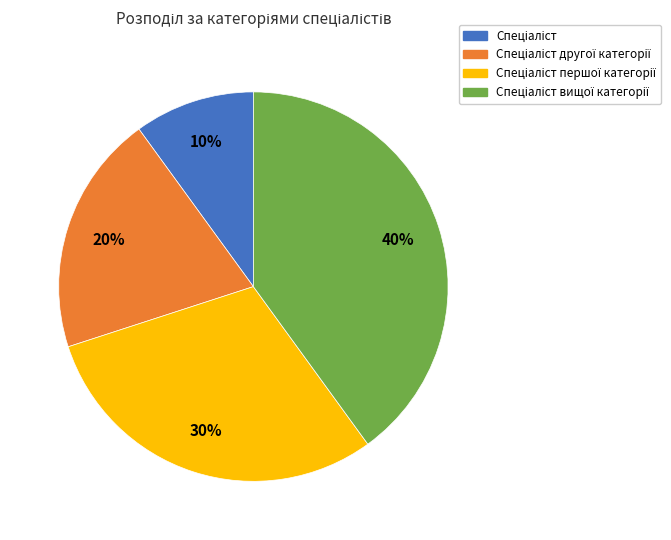

To the nearest percent, what is the average slice percentage?

25%